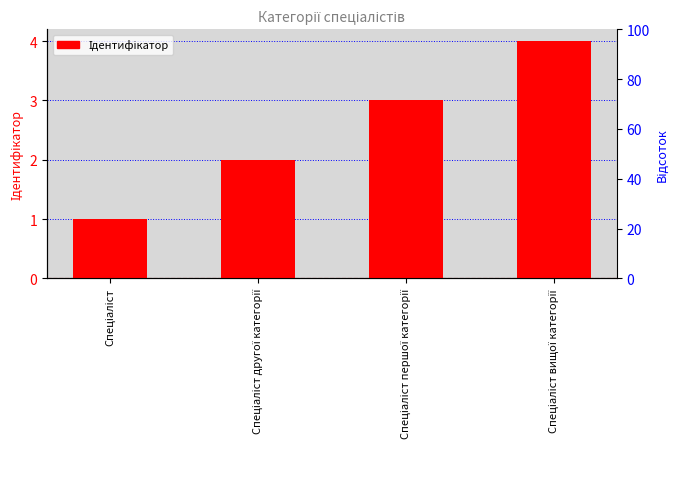

Reading left to right, transcribe all the data shown in this chart.

Спеціаліст=1	Спеціаліст другої категорії=2	Спеціаліст першої категорії=3	Спеціаліст вищої категорії=4